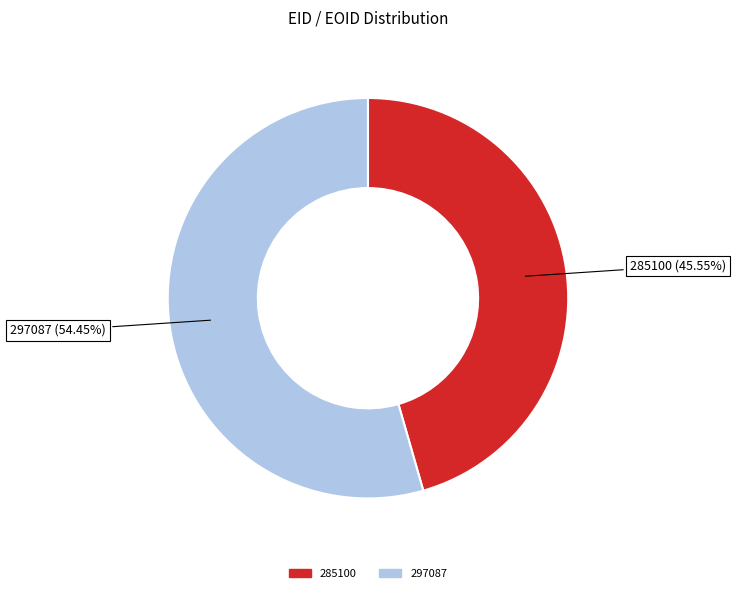

Is 285100 the majority of the pie?

No